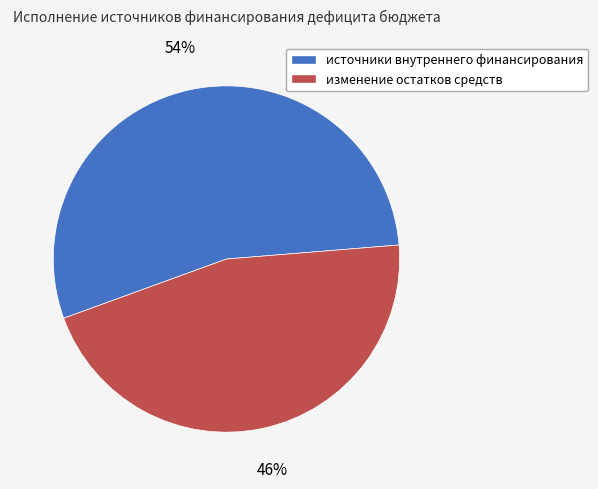

Do источники внутреннего финансирования and изменение остатков средств together represent more than half of the pie?

Yes